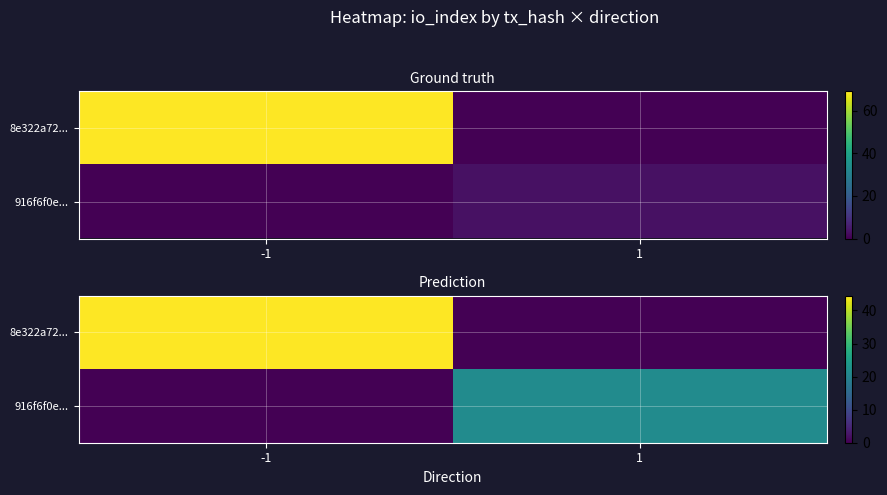

Which series has the largest total across all categories?

8e322a72...